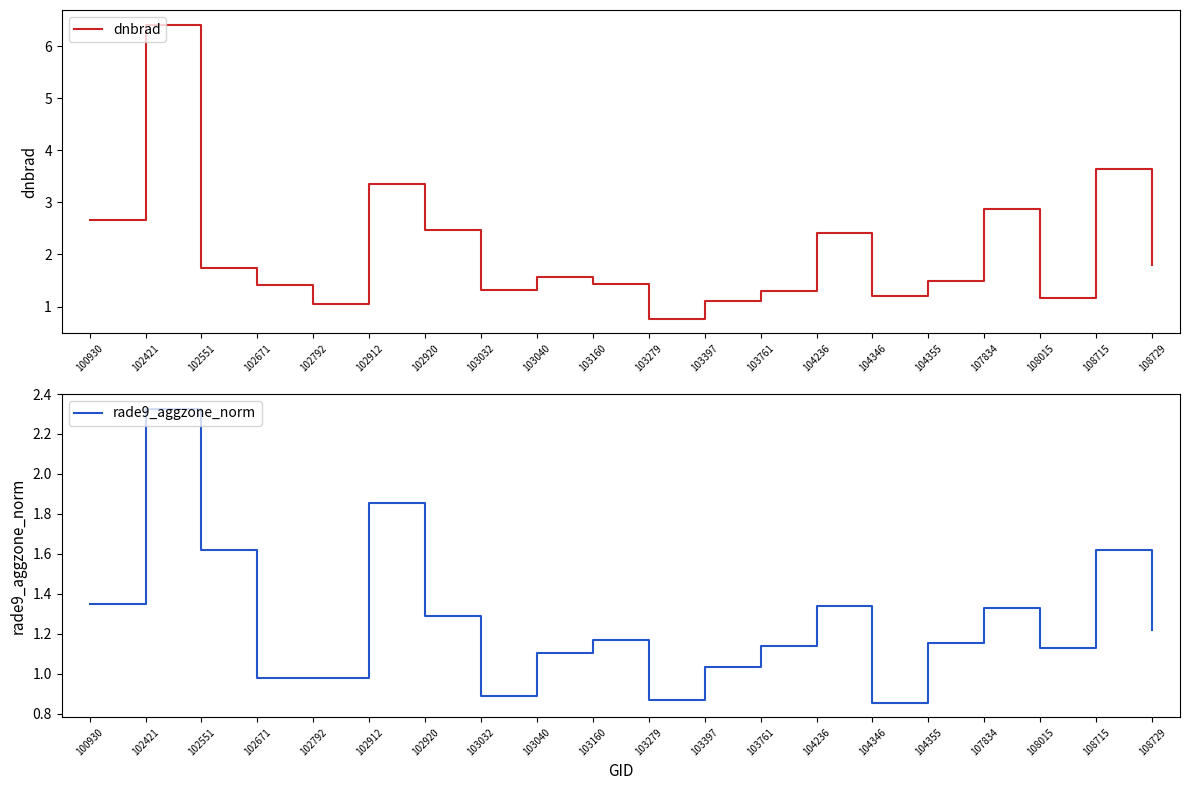

What is the spread (max minus min) of values at 102912?

1.5